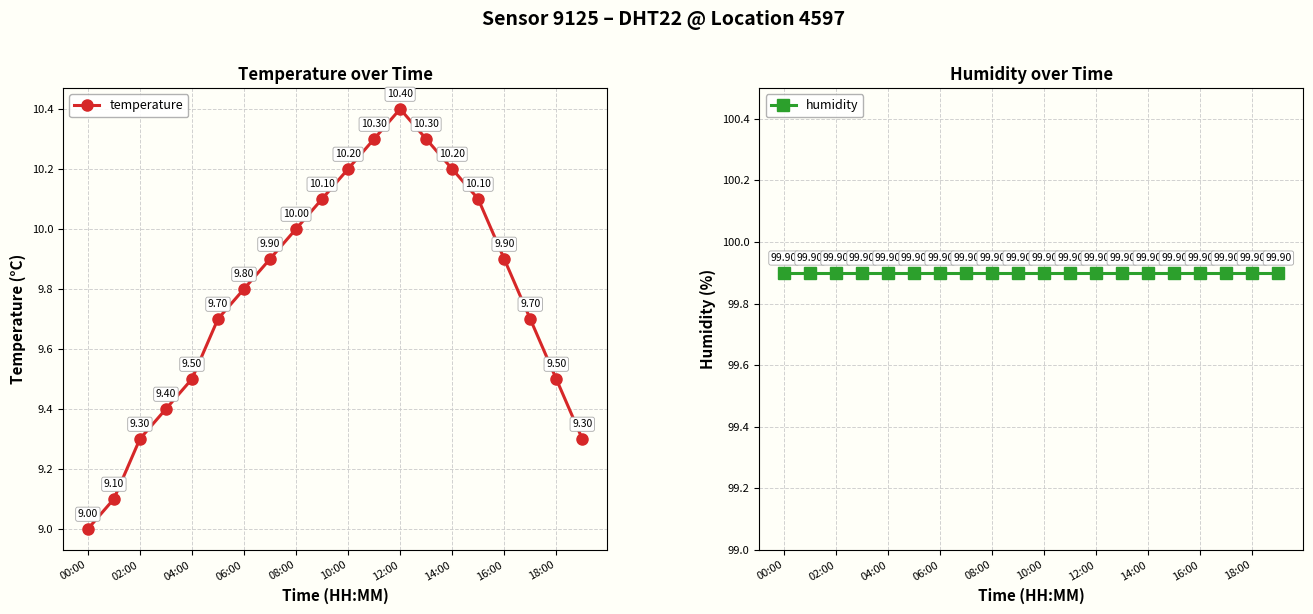

In temperature, how many points are higher than both neighbors (excluding endpoints)?

1